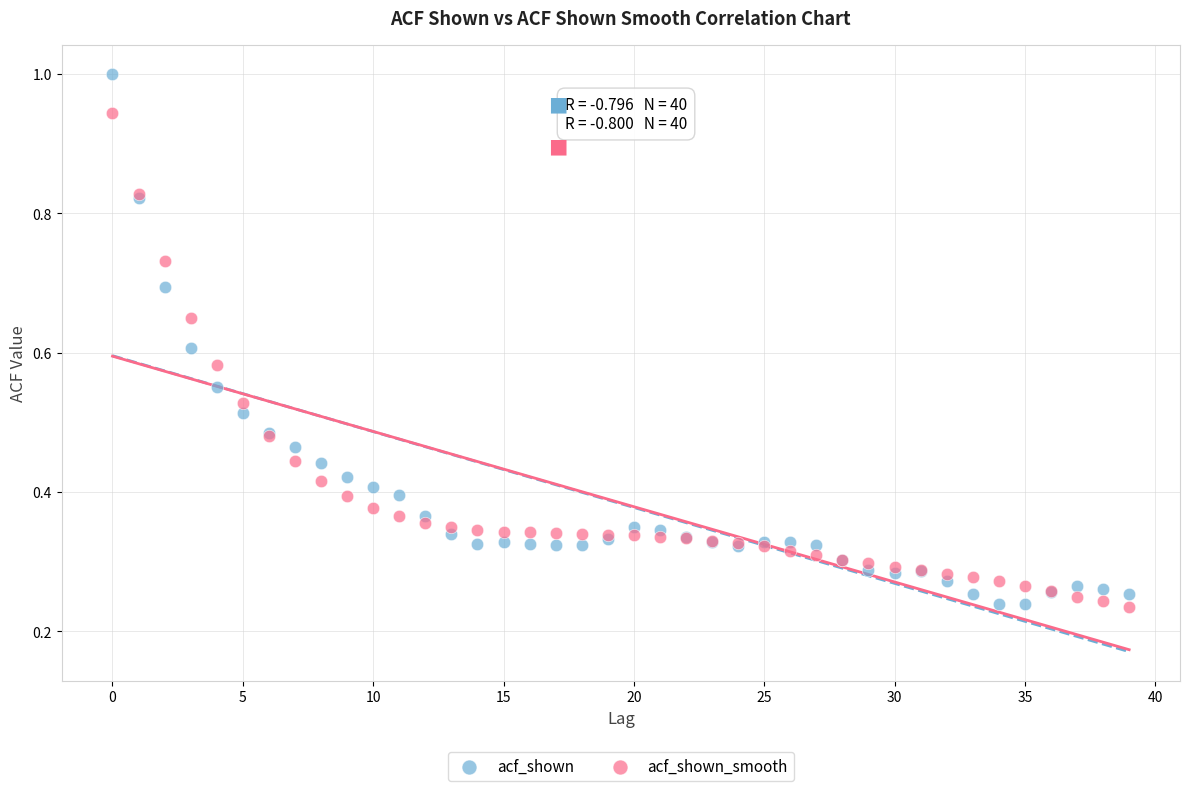

What are all the series names shown in the legend?

acf_shown, acf_shown_smooth